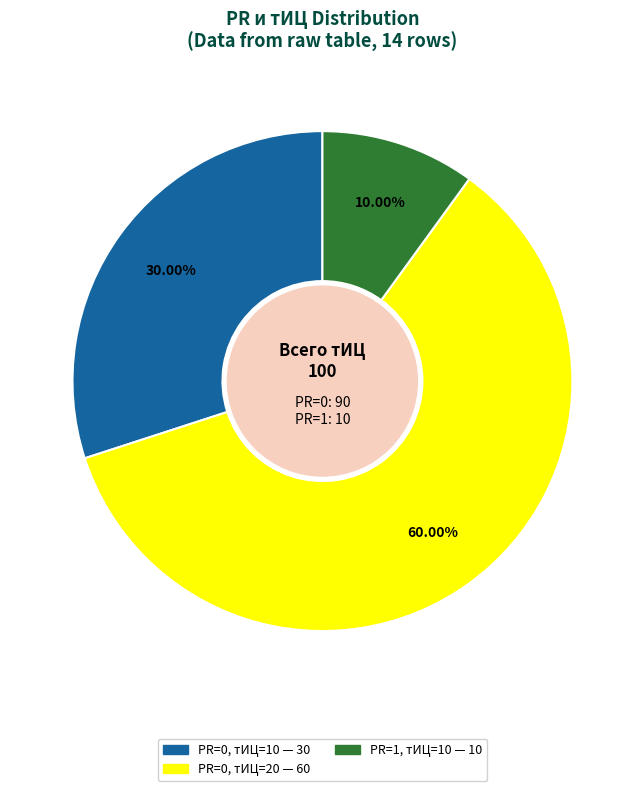

To the nearest percent, what is the difference between the largest and smallest slice percentages?

50%